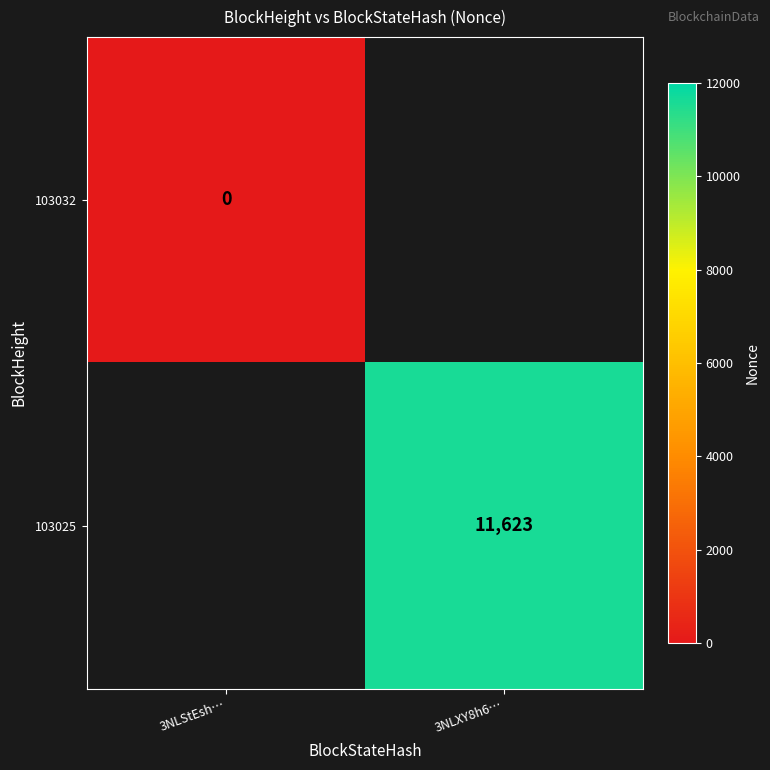

Is it true that 103025 equals 3804 at 3NLXY8h6…?

False